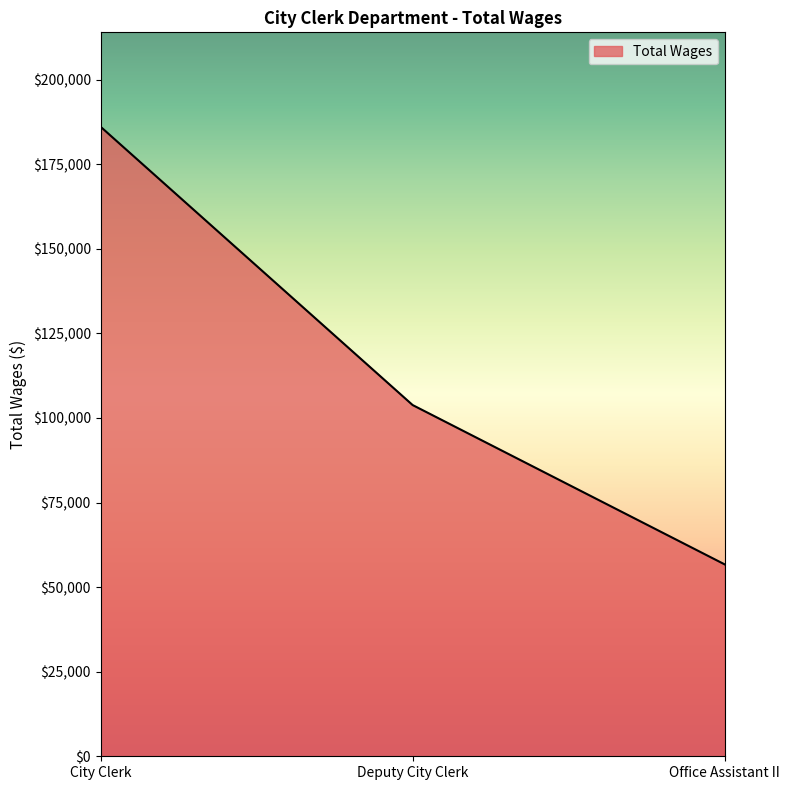

How many lines are shown in the chart?

1